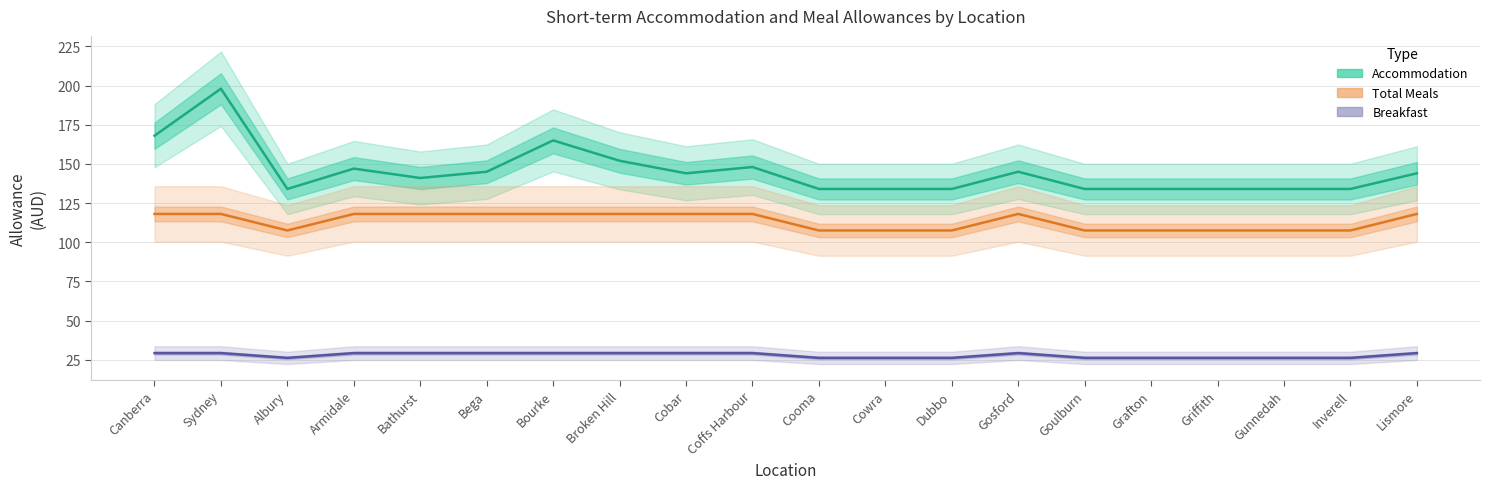

What is the spread (max minus min) of values at Albury?

107.8